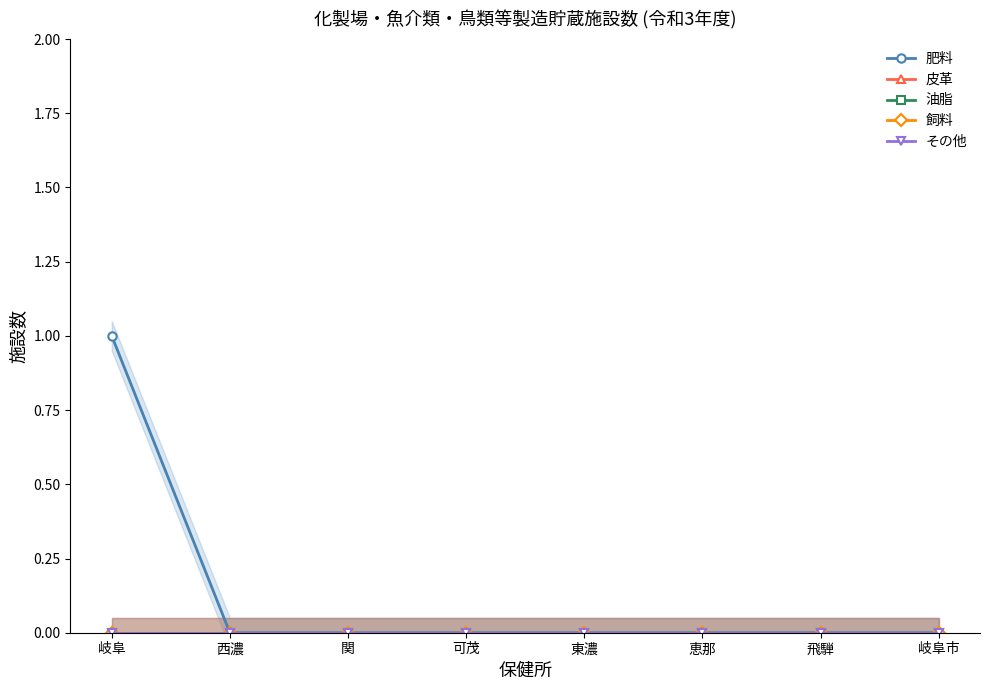

What are all the series names shown in the legend?

肥料, 皮革, 油脂, 飼料, その他